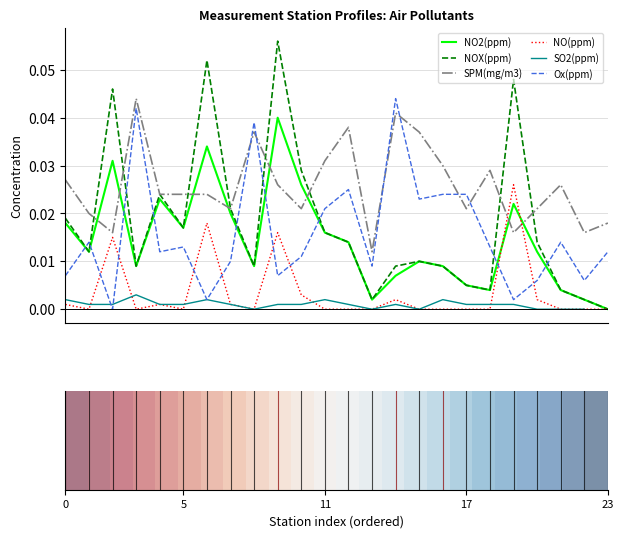

Which series ends up on top after the final intersection of NO(ppm) and Ox(ppm)?

Ox(ppm)